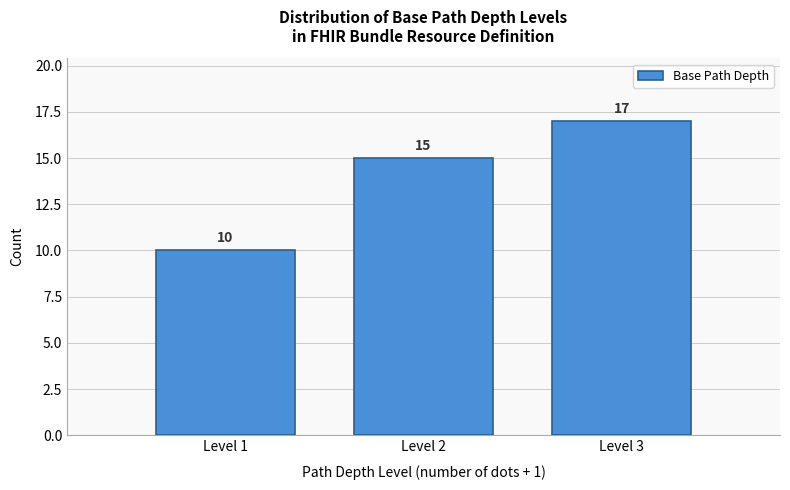

Reading left to right, what are all the values shown in this chart?

Level 1=10	Level 2=15	Level 3=17